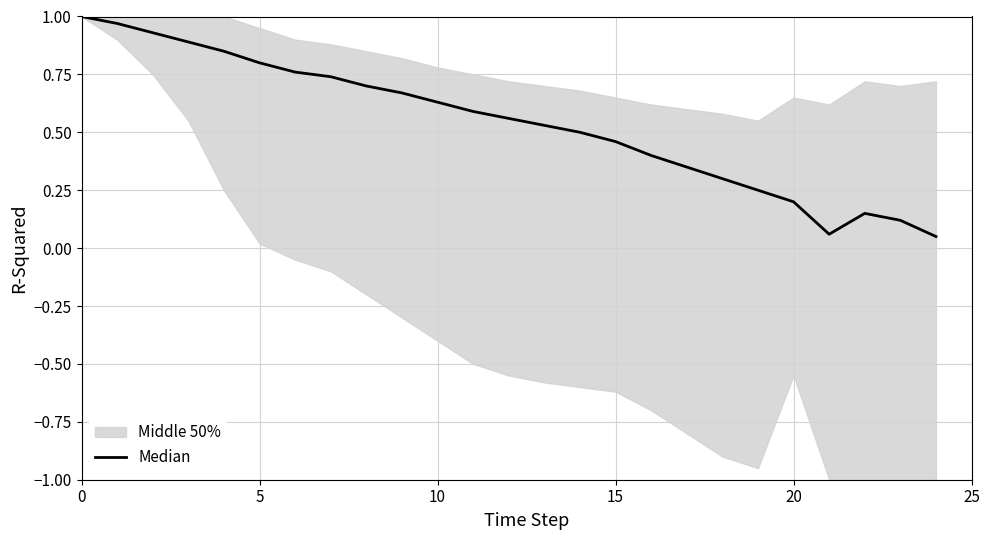

How many interior local valleys (lower than both neighbors) does the data have?

1